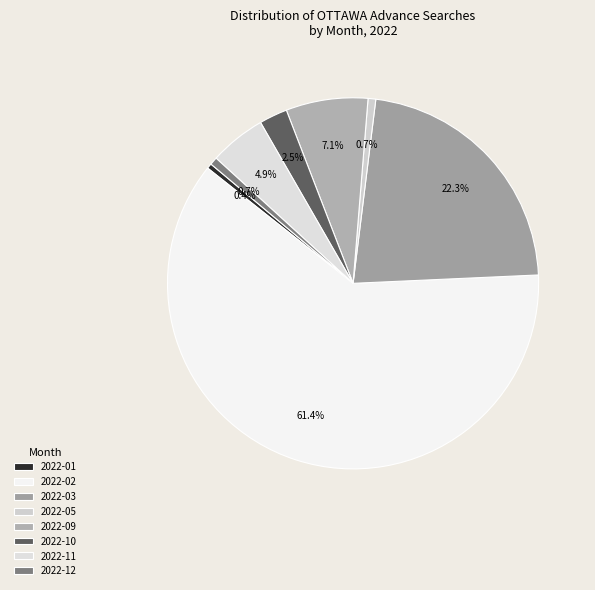

How many segments does this pie chart have?

8